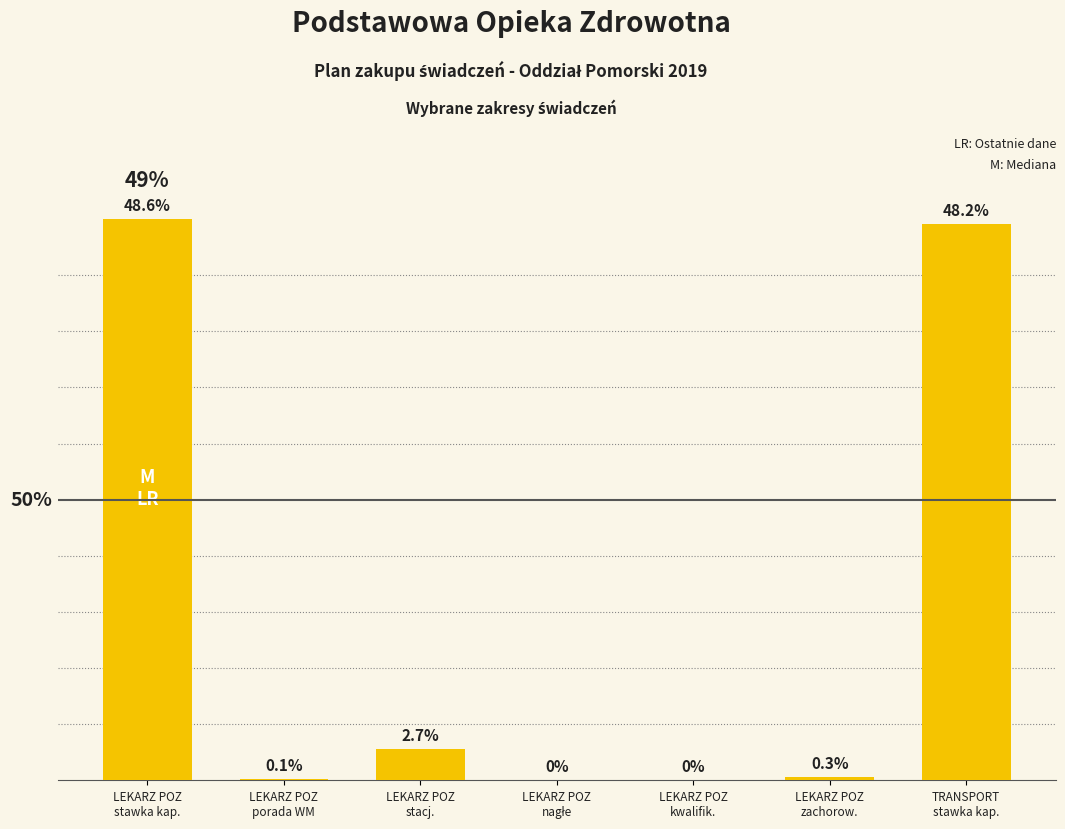

The value at LEKARZ POZ
zachorow. is 12921. True or false?

True